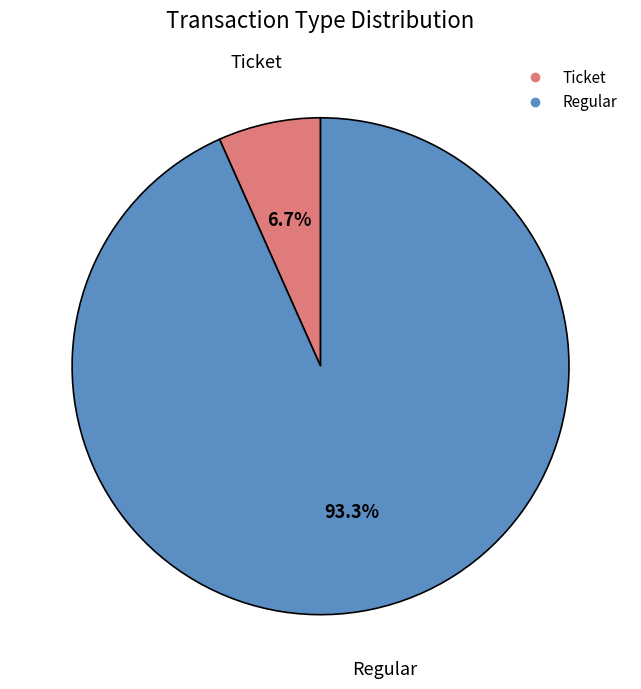

How many slices are in this pie chart?

2